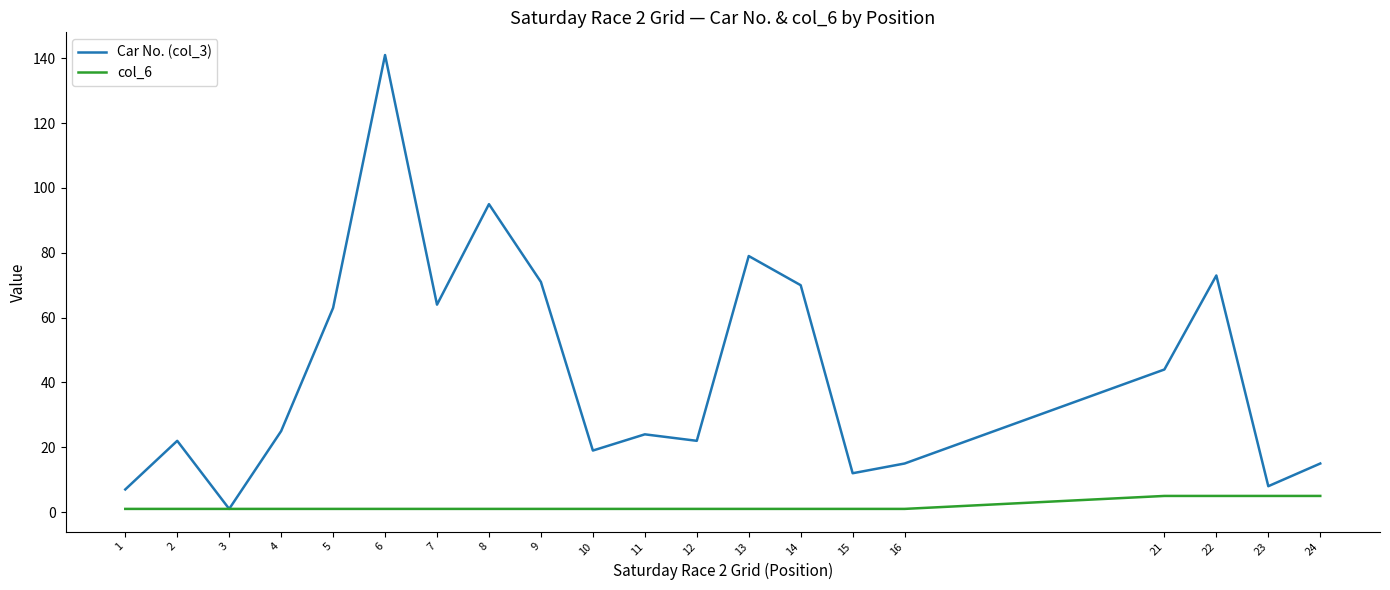

Rank the series by their average value, from highest to lowest.

Car No. (col_3), col_6